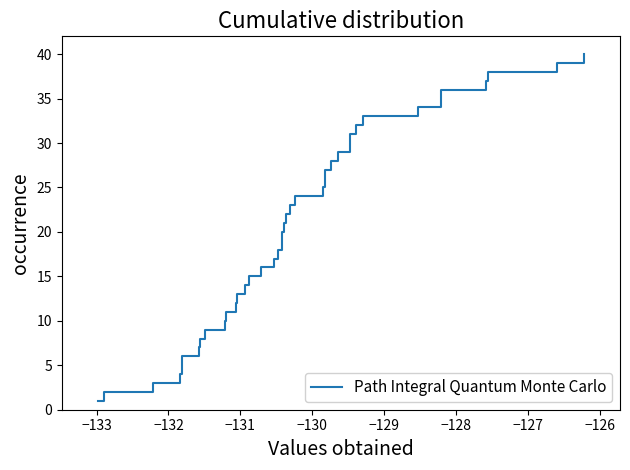

What is the difference between the maximum and minimum values?

39